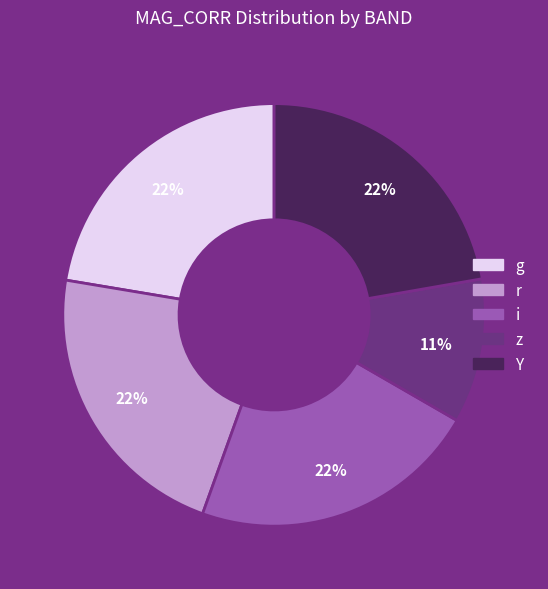

Is there a majority slice in this chart?

No